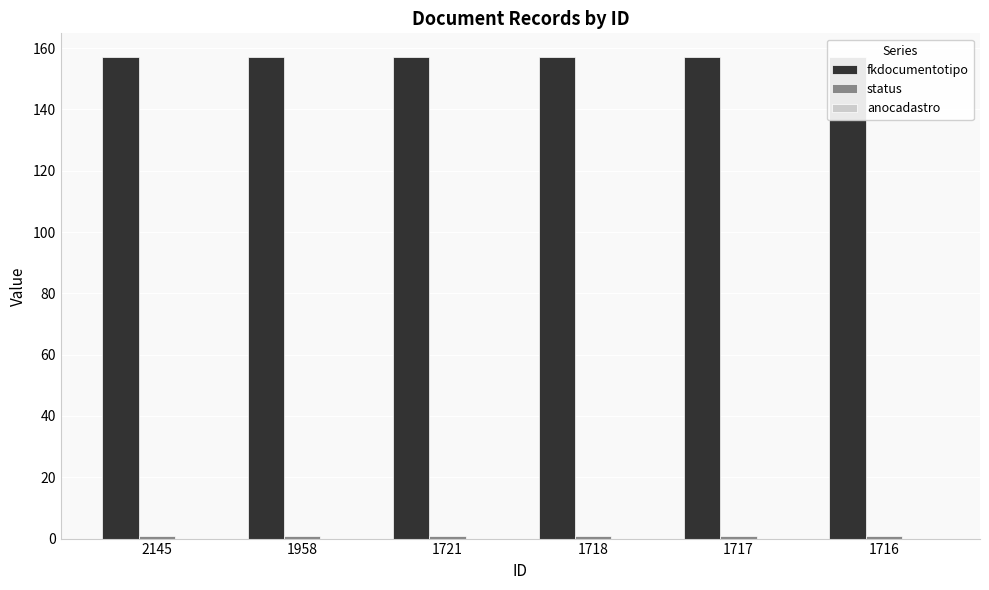

At how many categories does at least one series exceed 38?

6